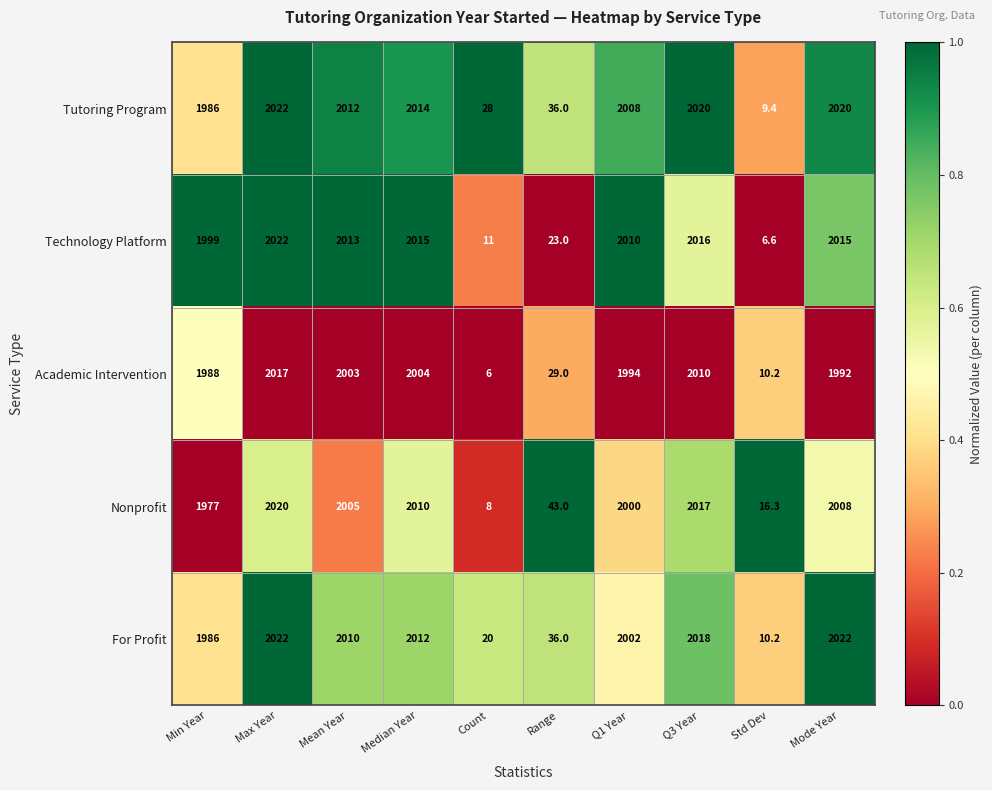

At which category is the sum across all series the highest?

Max Year